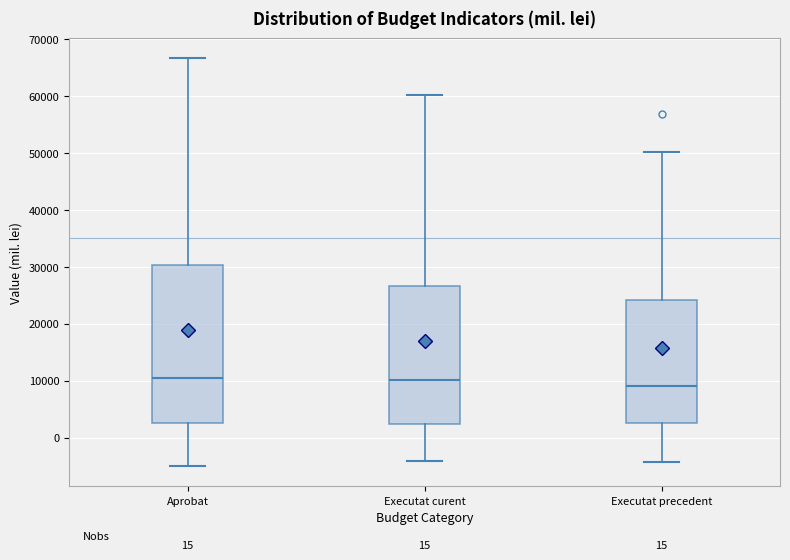

Comparing the boxes themselves (not the whiskers), which one is the tallest?

Aprobat